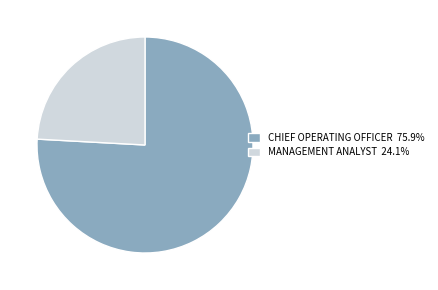

Is there any slice that represents more than half of the pie?

Yes